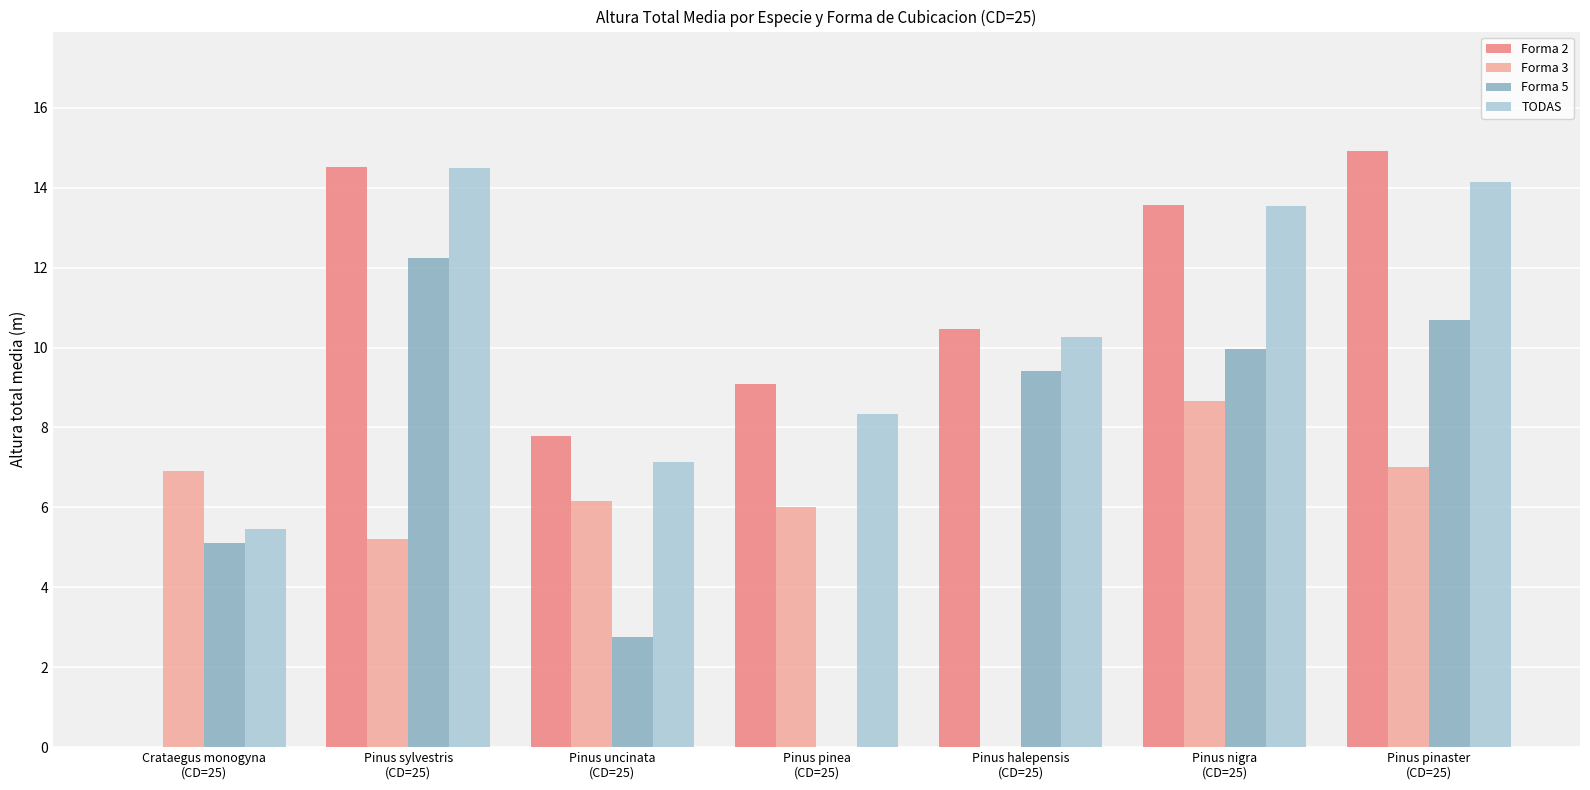

What is the sum of the Forma 5 values at Pinus nigra
(CD=25) and Pinus uncinata
(CD=25)?

12.7